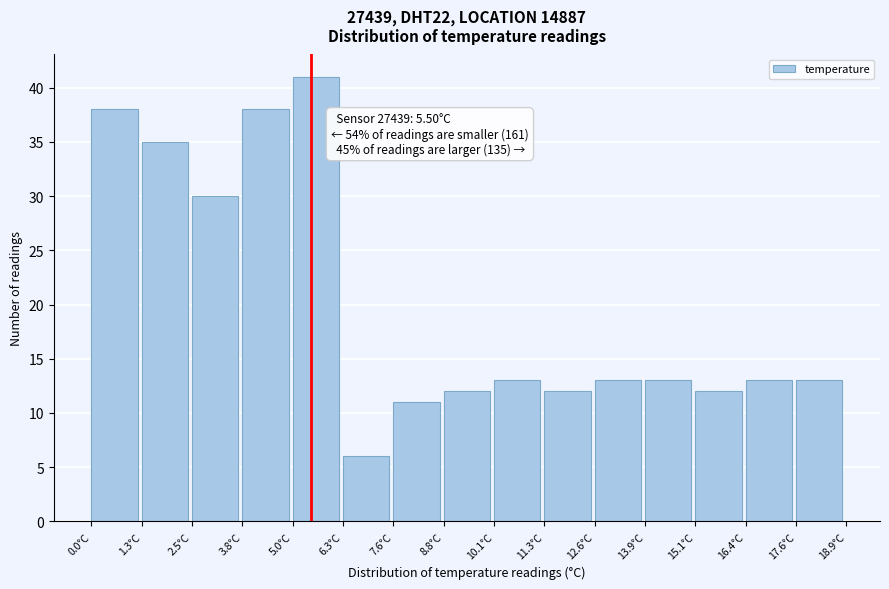

Which range on the x-axis has the tallest bar?

5.04 to 6.30